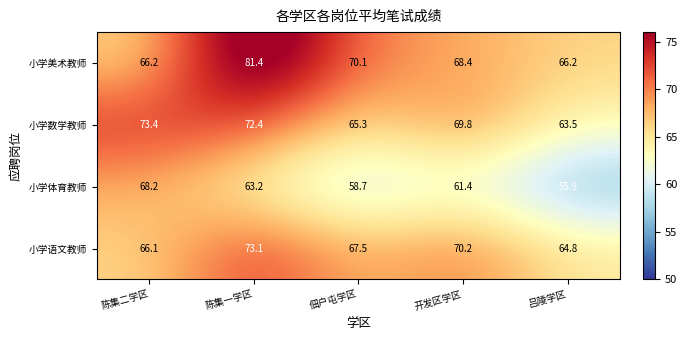

What value does the 小学数学教师 series have at 开发区学区?

69.8